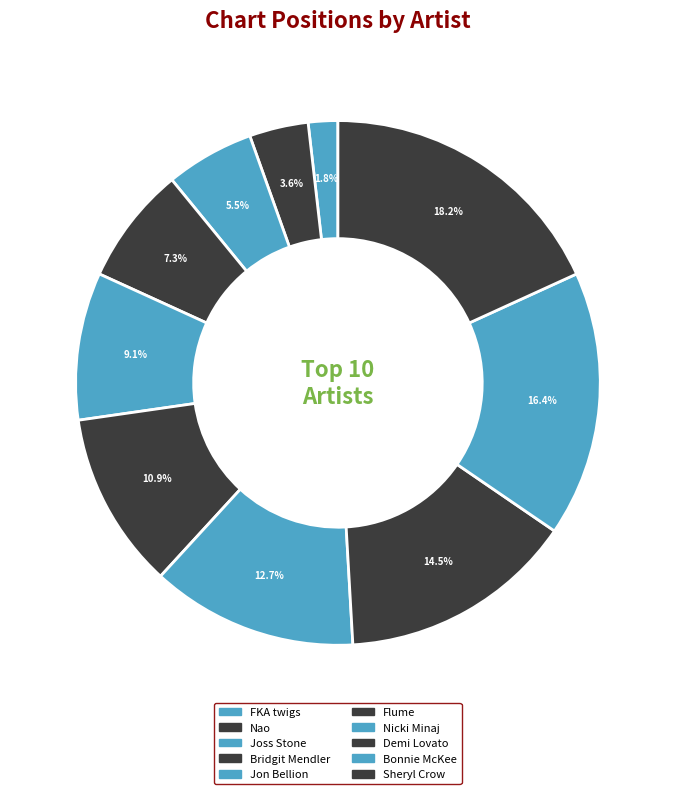

What percentage is the Jon Bellion slice, to the nearest percent?

9%